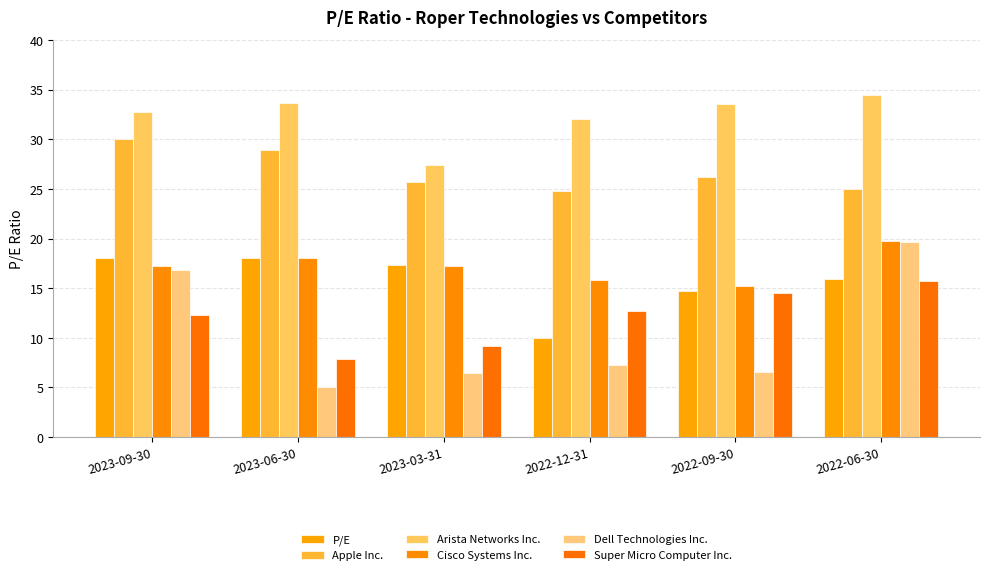

How many data points does each series have?

6